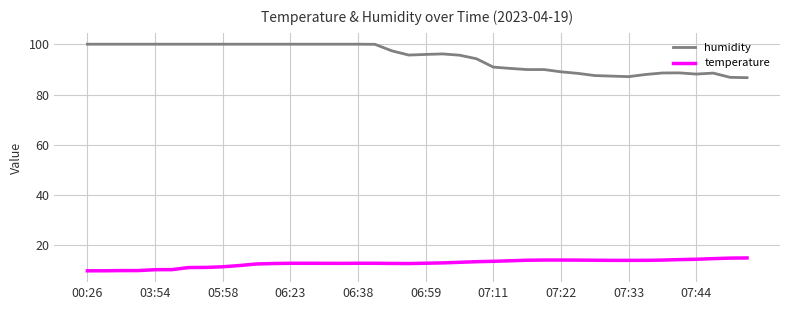

How many distinct data groups are displayed?

2